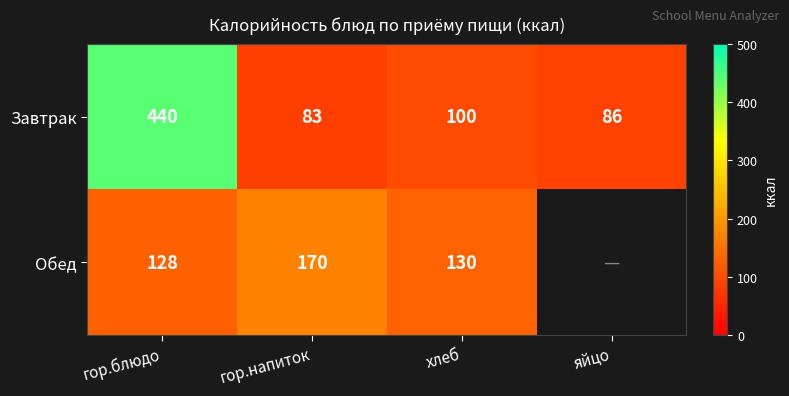

The Завтрак series shows 54.8 at яйцо. True or false?

False